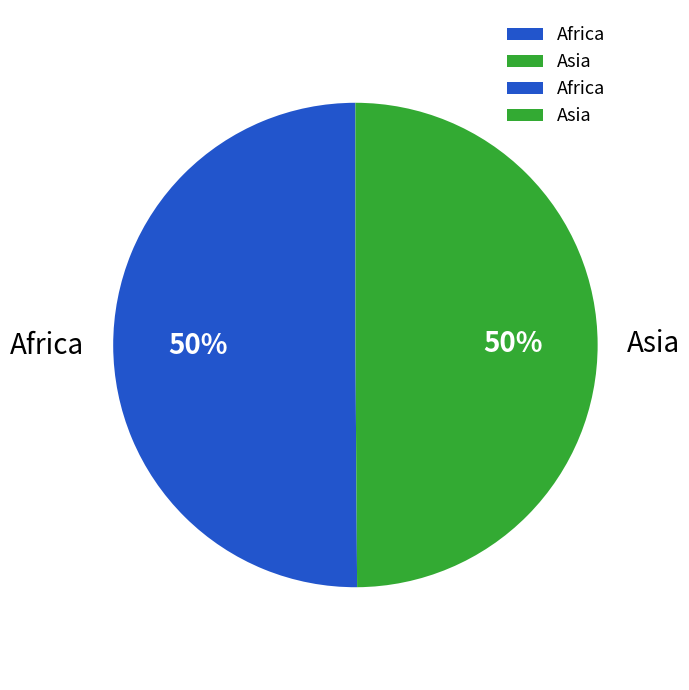

What is the ratio of the value at Asia to the value at Africa?

1.0